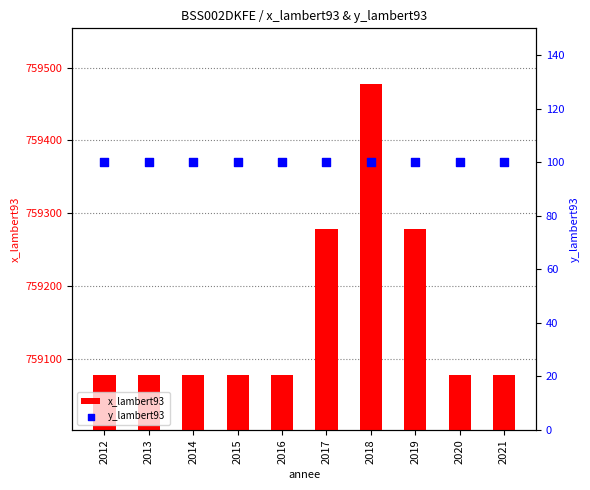

Which series has the largest total across all categories?

x_lambert93